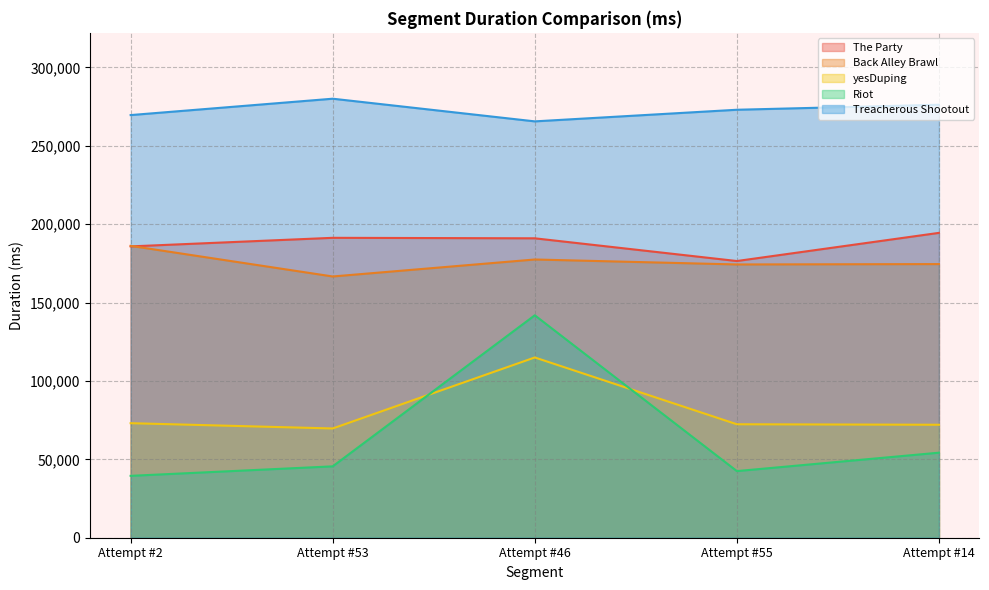

True or false: yesDuping and Treacherous Shootout intersect in this chart.

False